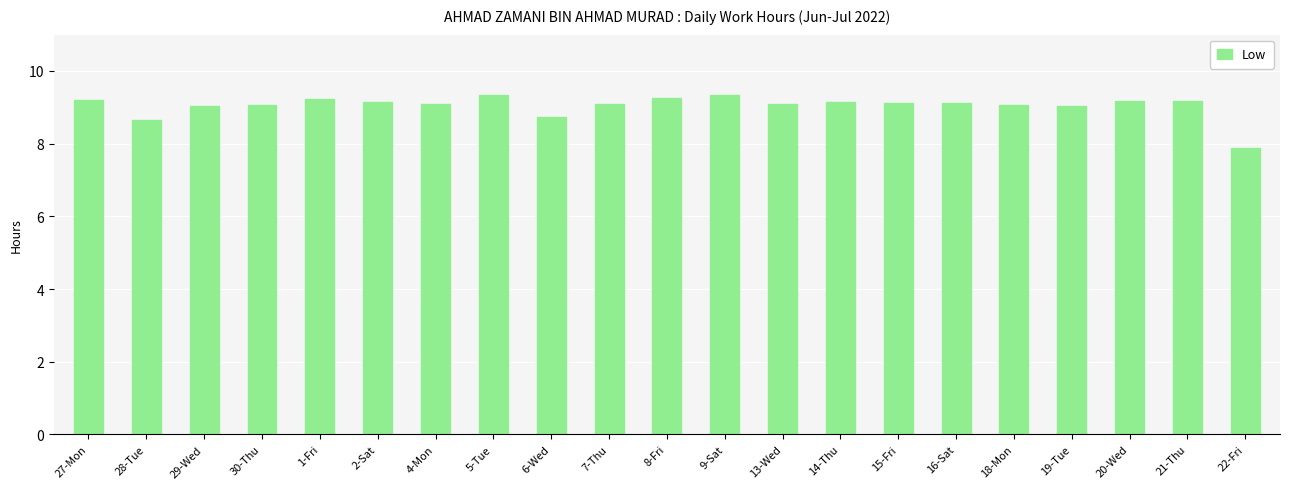

What is the sum of all values?

190.0